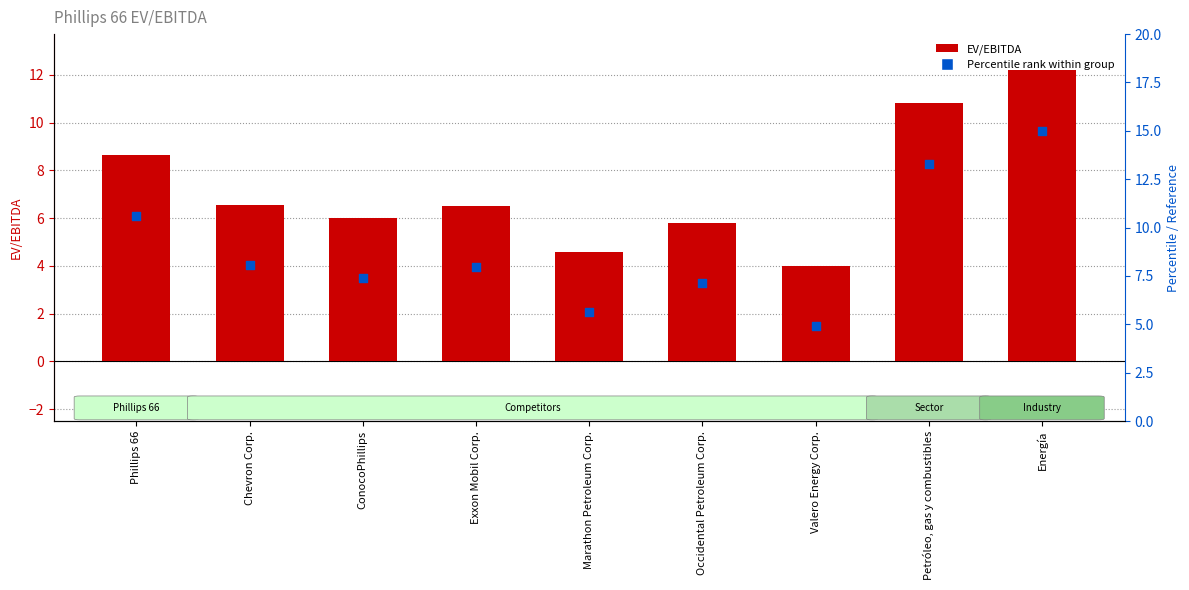

Which series has the widest spread of Y values?

Percentile rank within group